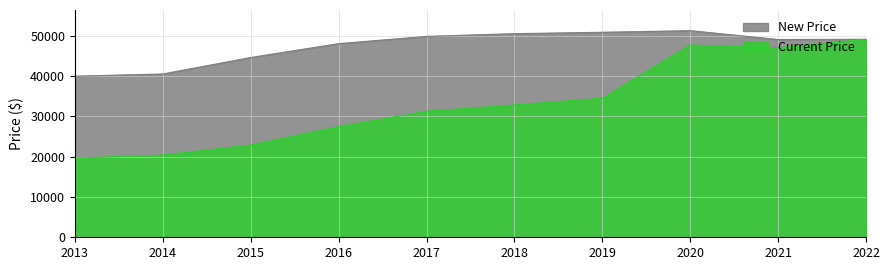

Which has a higher value, 2015 or 2017?

2017